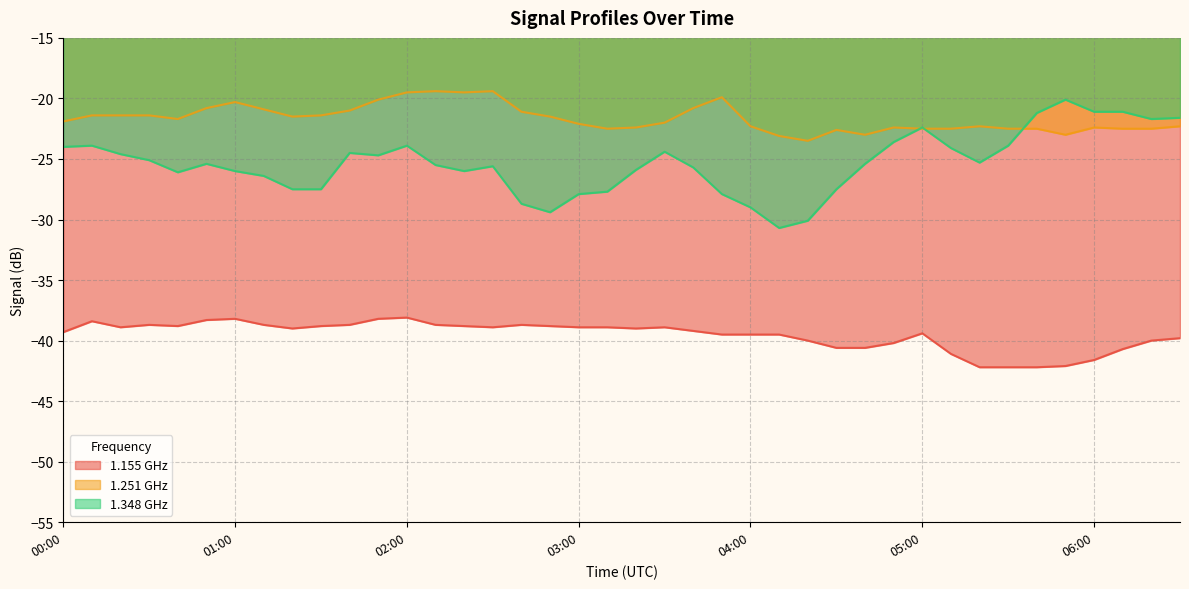

At how many categories does at least one series exceed -29?

40